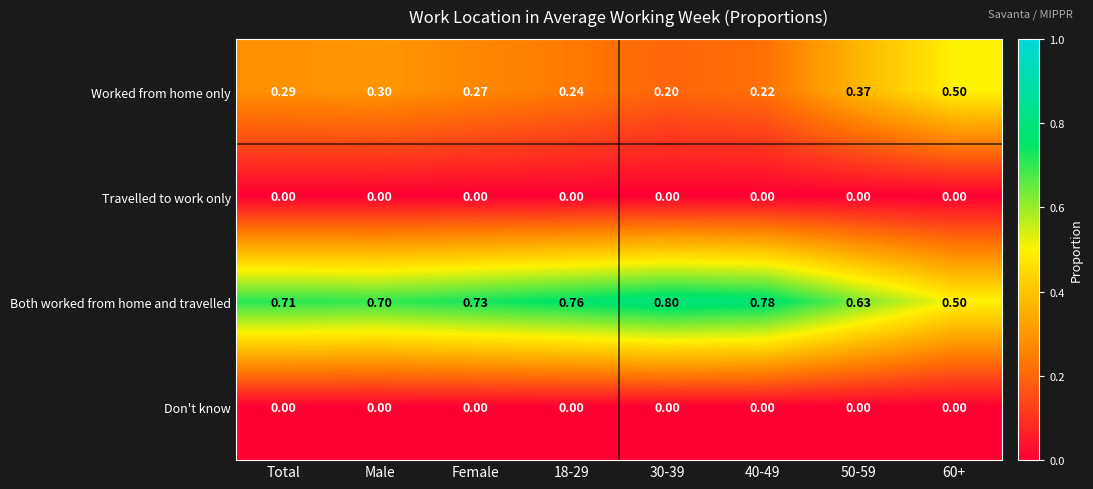

Which series has the largest total across all categories?

Both worked from home and travelled